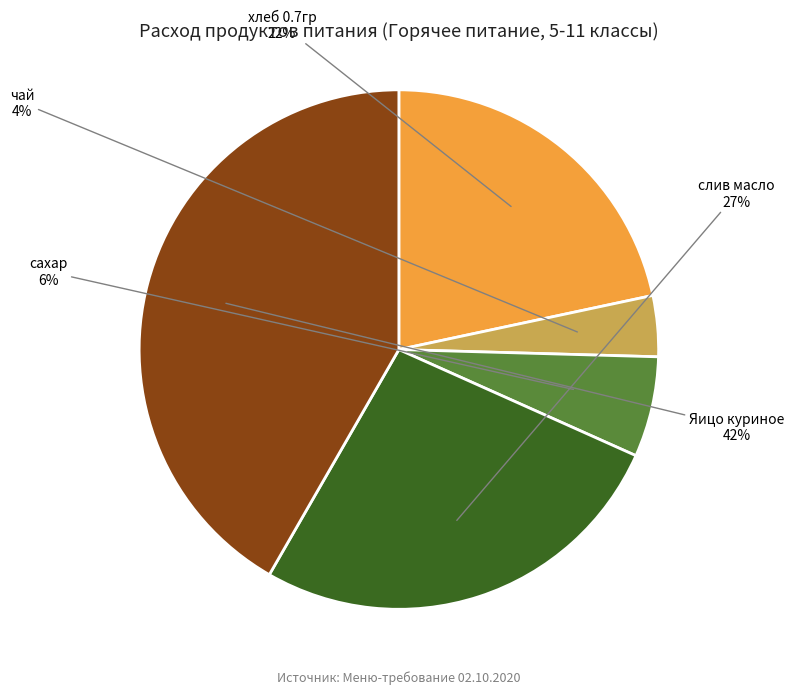

Is the sum of чай and слив масло greater than half?

No